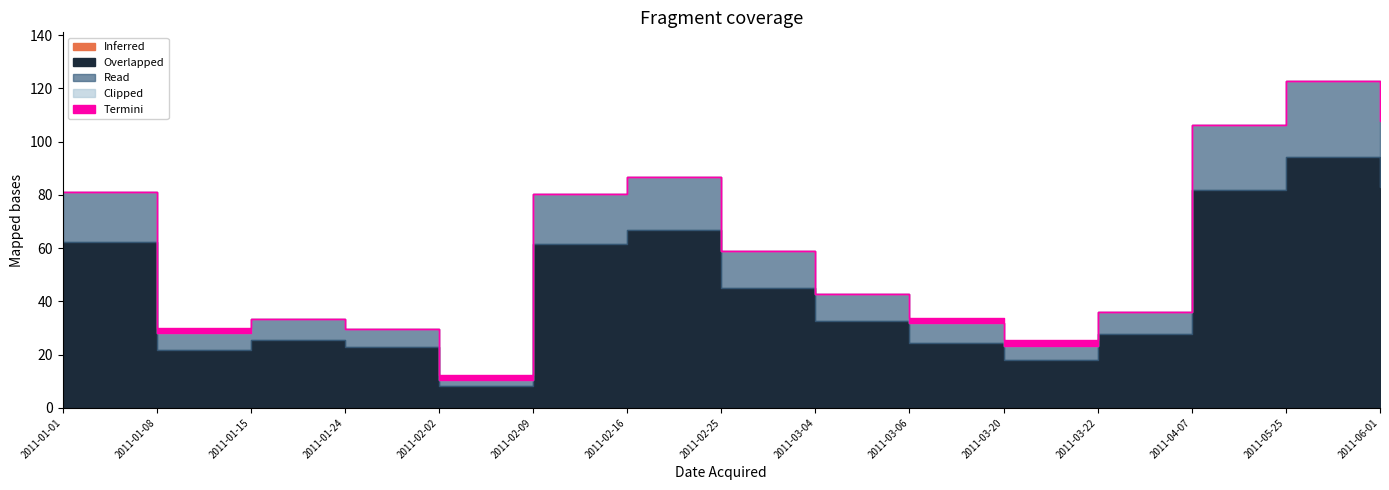

Is the value of Clipped at 2011-05-25 greater than the value of Inferred at 2011-02-09?

No